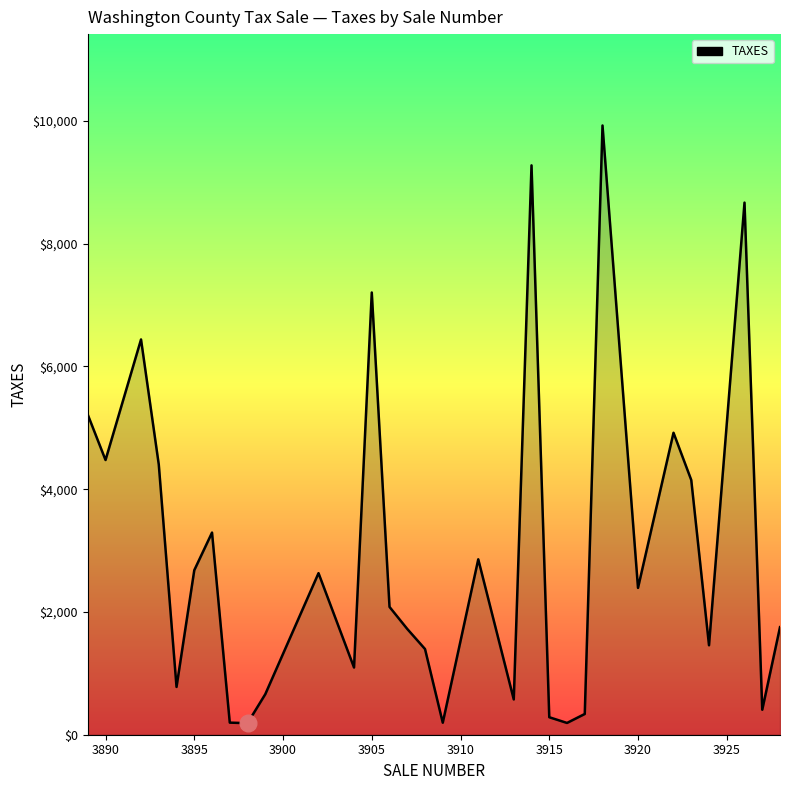

What is the maximum value shown in the chart?

9924.5